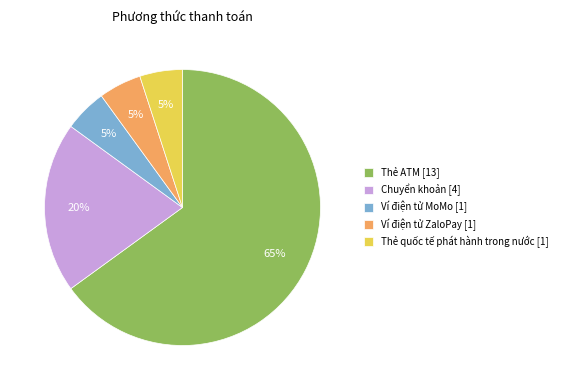

How many slices are in this pie chart?

5